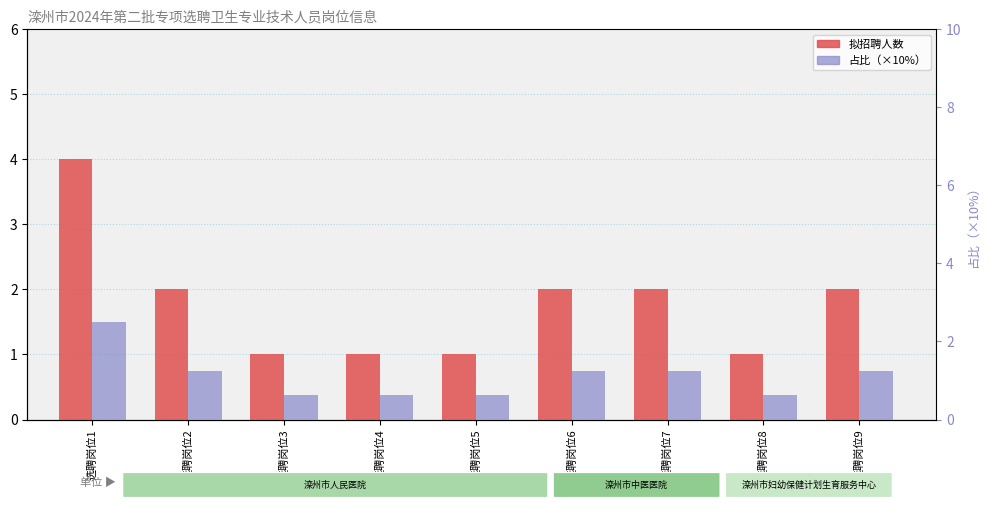

How many 占比（×10%） values are between 0 and 1?

4